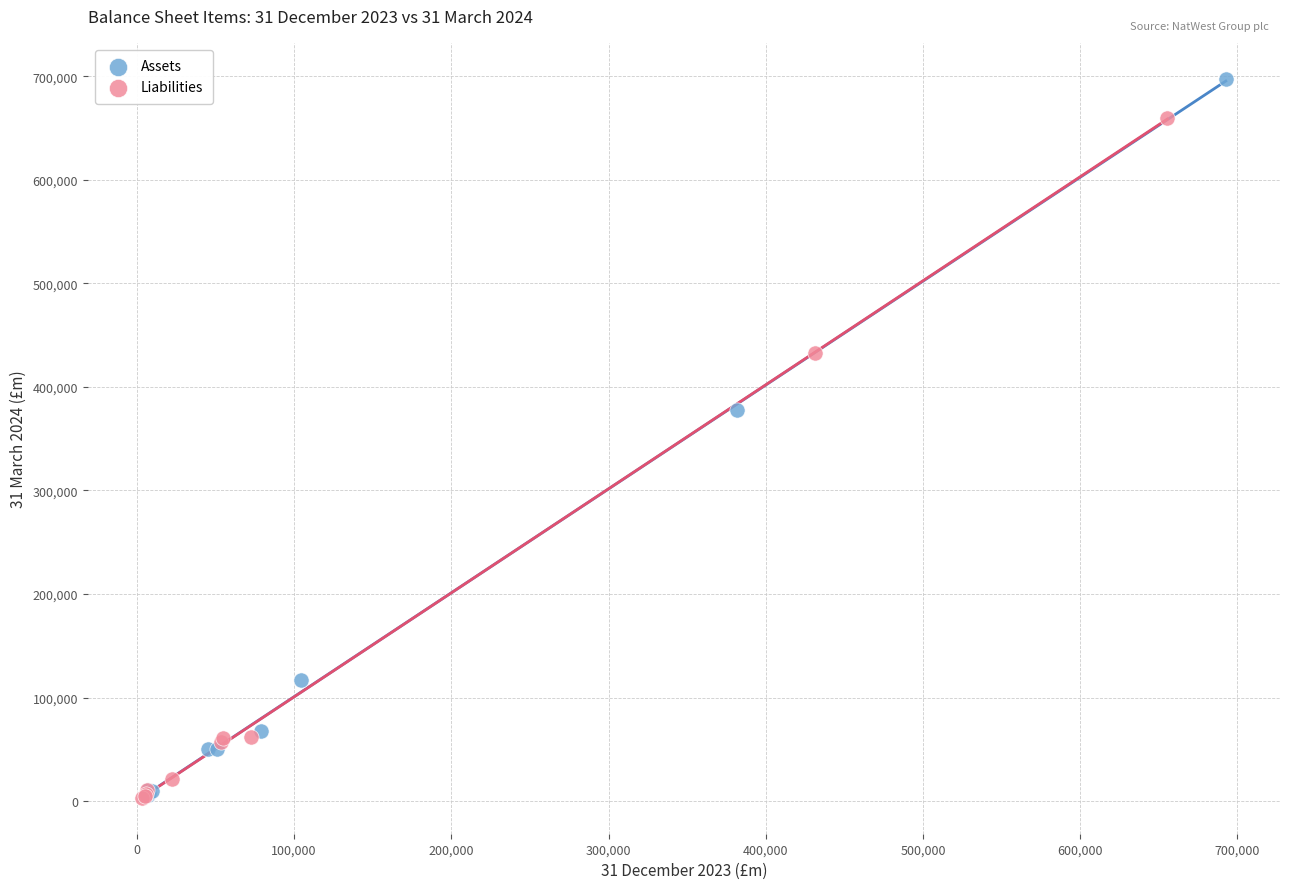

Which series contains the highest Y value?

Assets